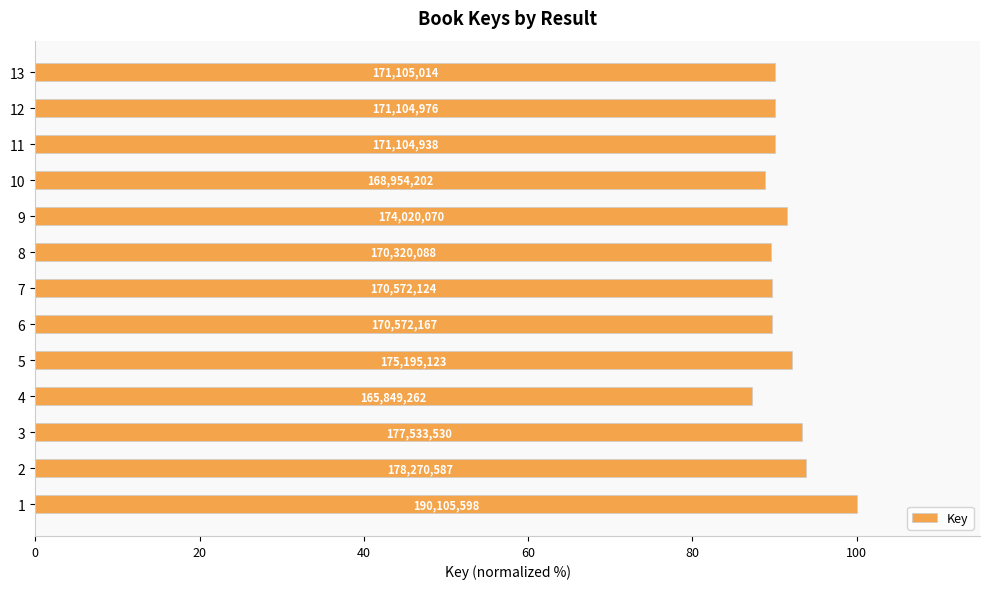

What is the difference between the maximum and second lowest values?

11.1